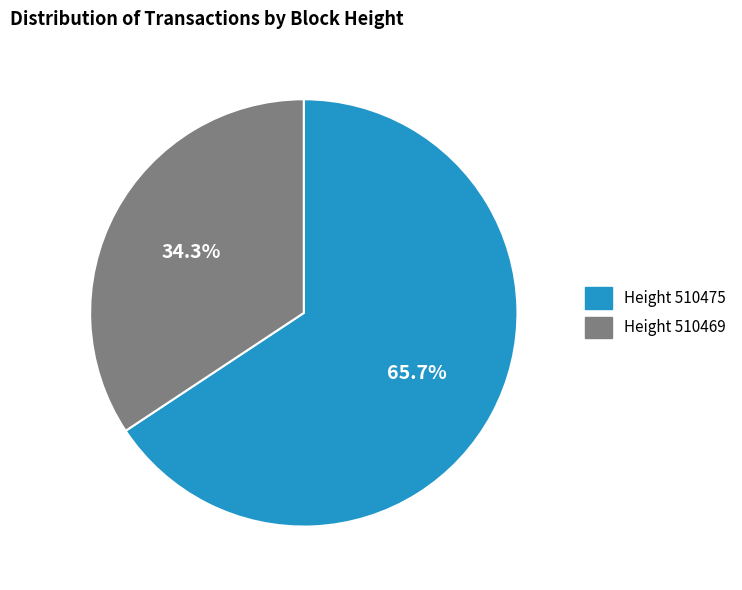

Count the number of slices in the pie.

2